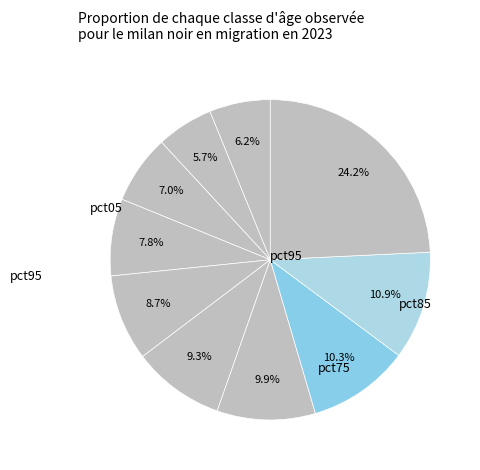

What is the smallest slice in the pie chart?

pct15